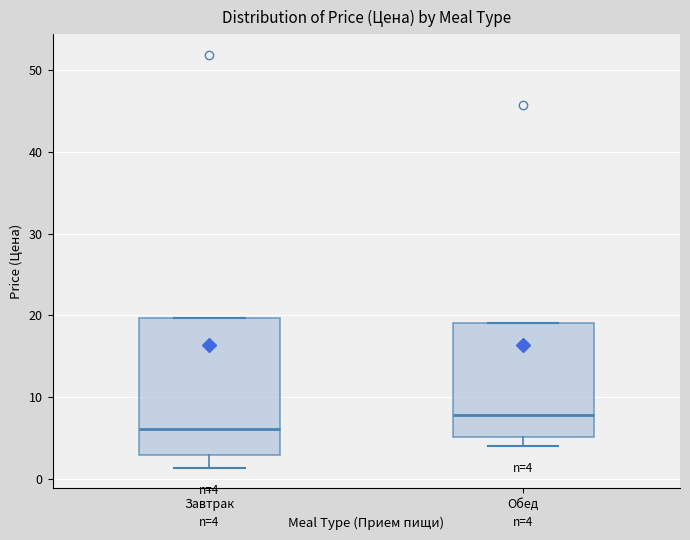

Which box's median line is the lowest?

Завтрак